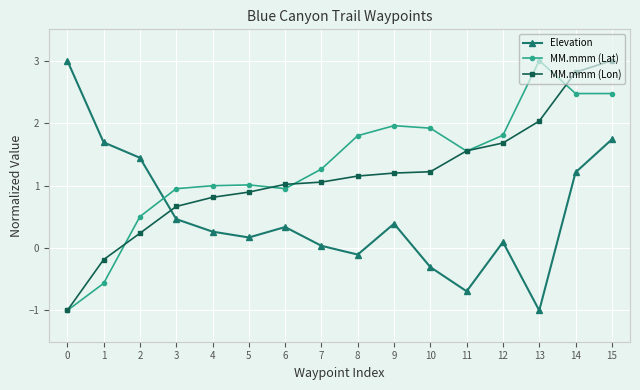

How many data points in Elevation are above 0?

12